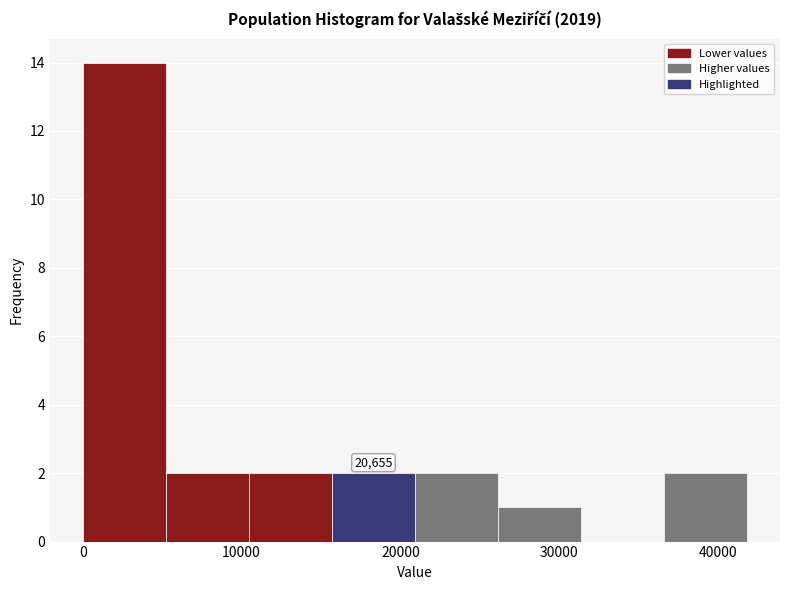

Which range on the x-axis has the tallest bar?

0 to 5000